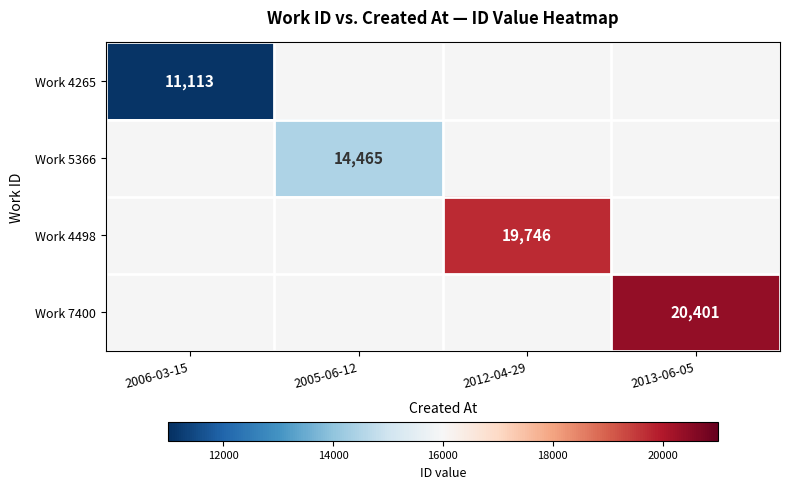

At how many categories does at least one series exceed 19246?

2